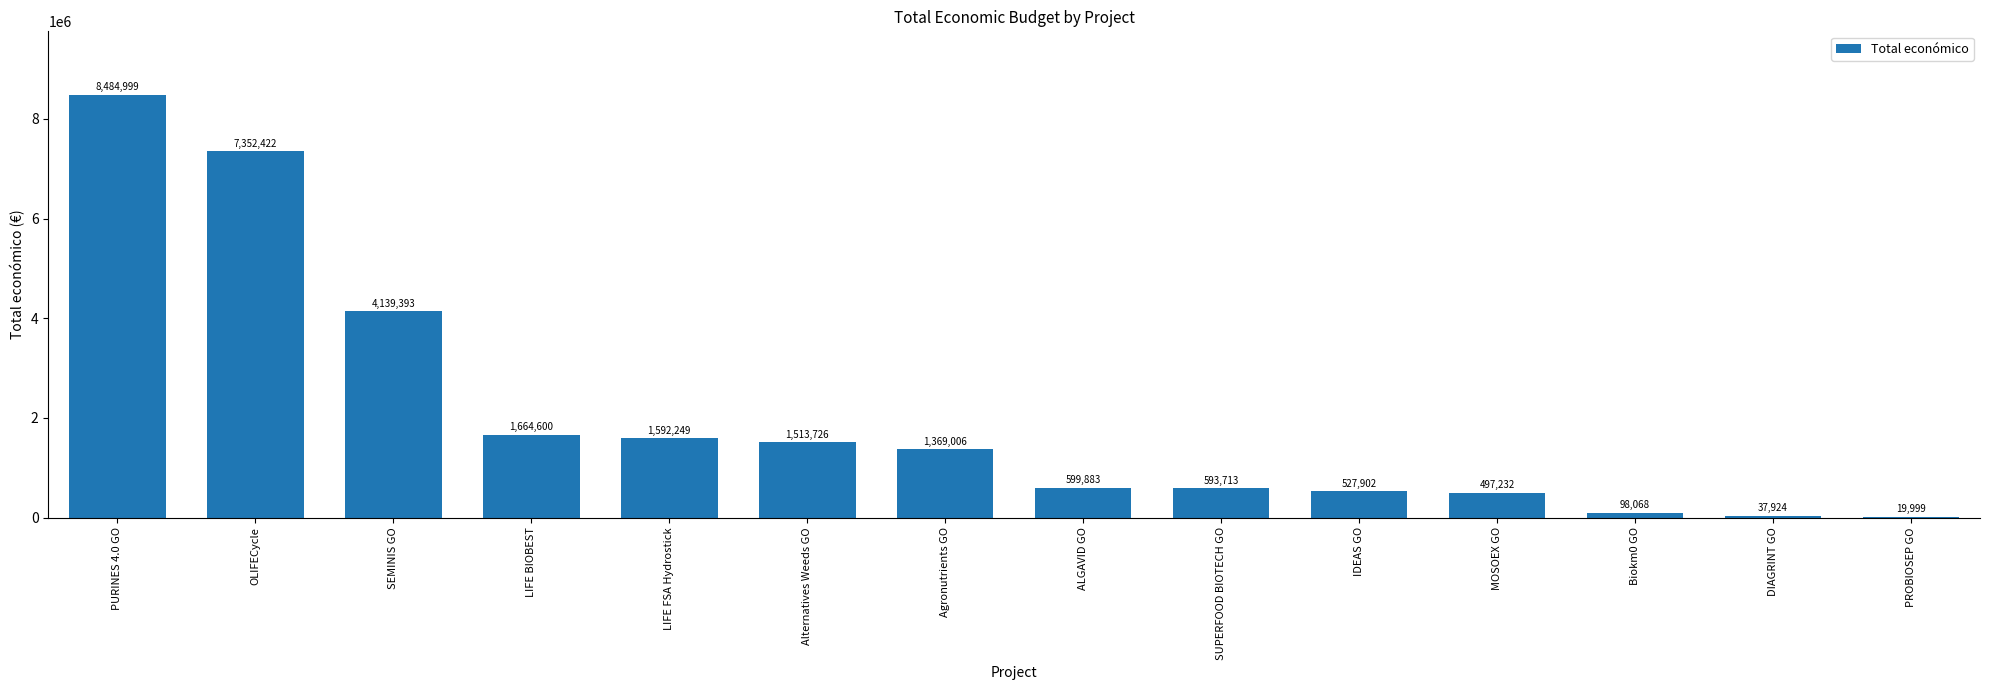

The chart shows a value of 19999 at PROBIOSEP GO. True or false?

True